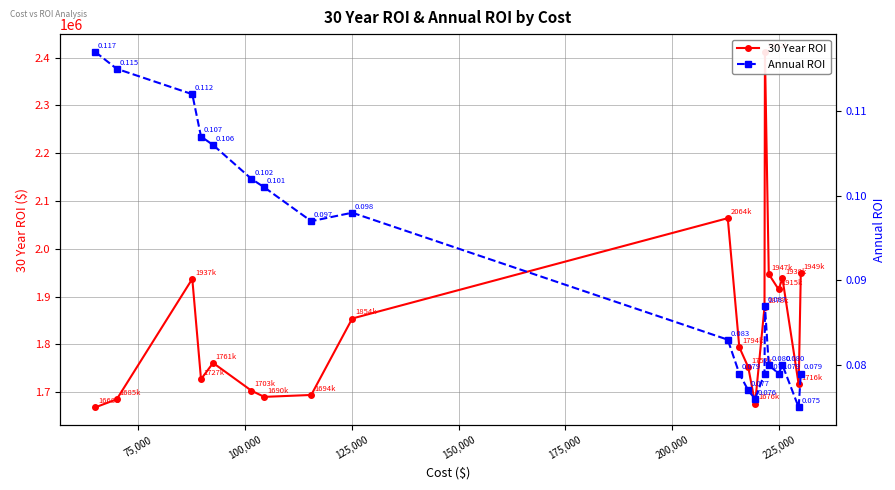

What is the value of the 30 Year ROI point at the 12th from the left?

1752000.0